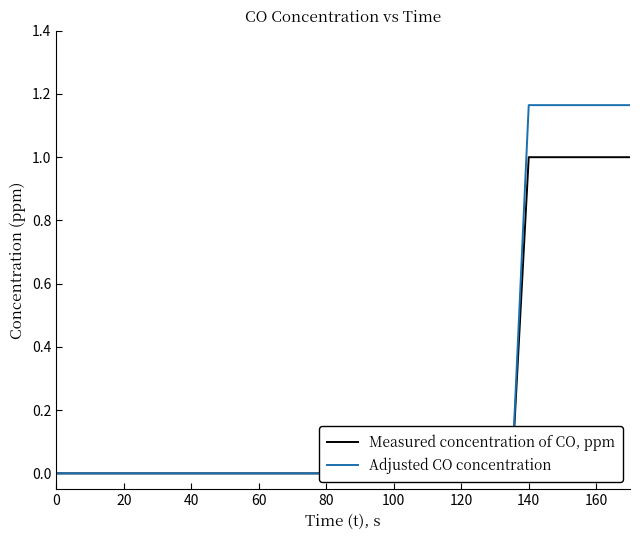

True or false: Measured concentration of CO, ppm has a value of 0.0 at 20.

True